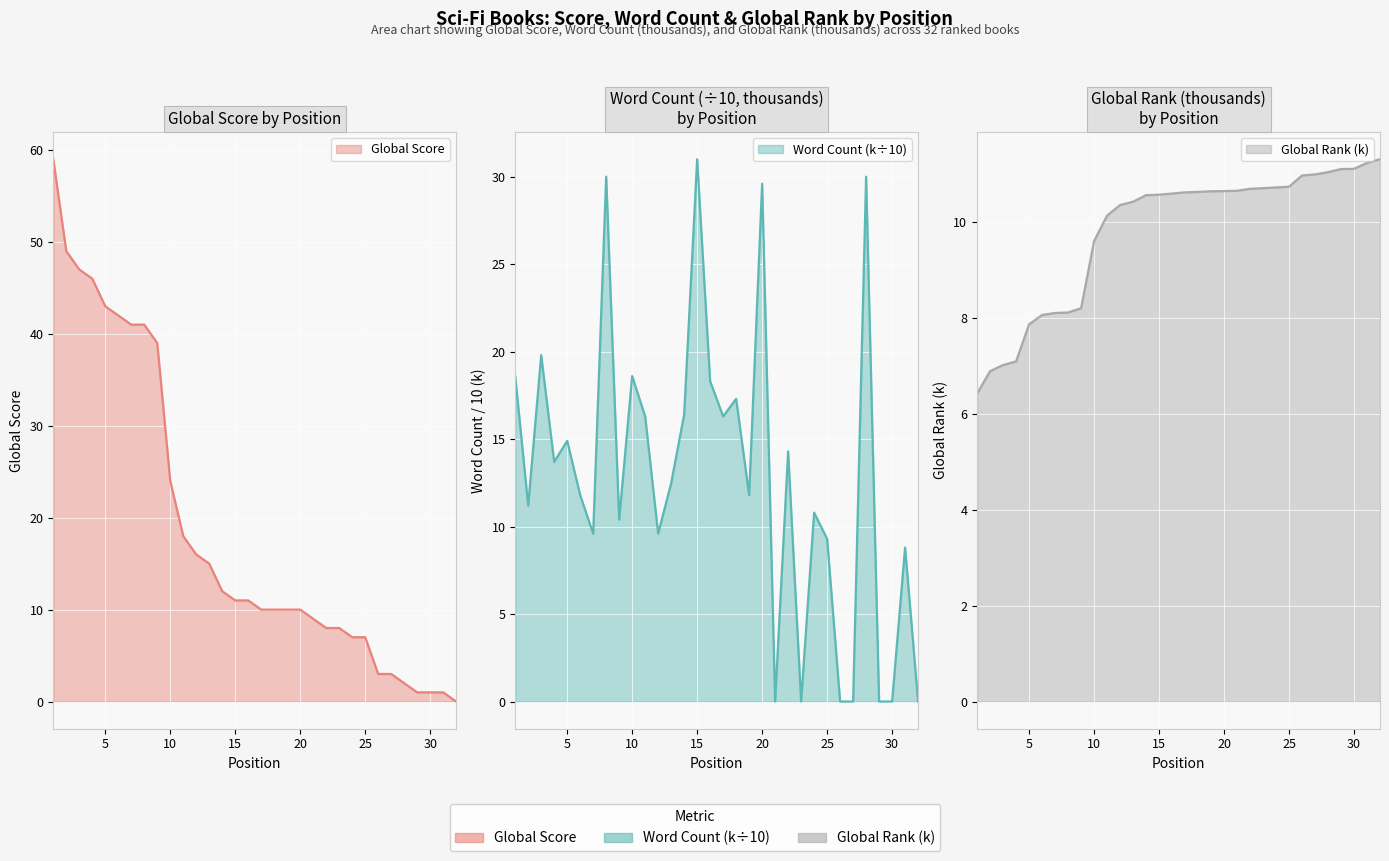

Which series changed the most between 4 and 19?

Global Score